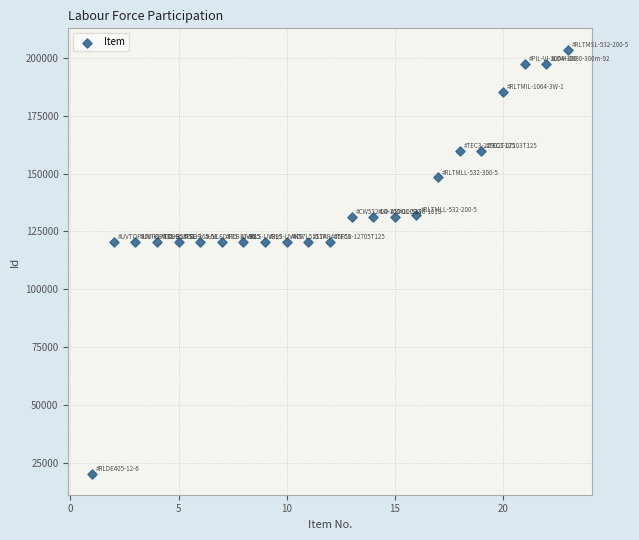

What is the range of X values (max minus min)?

22